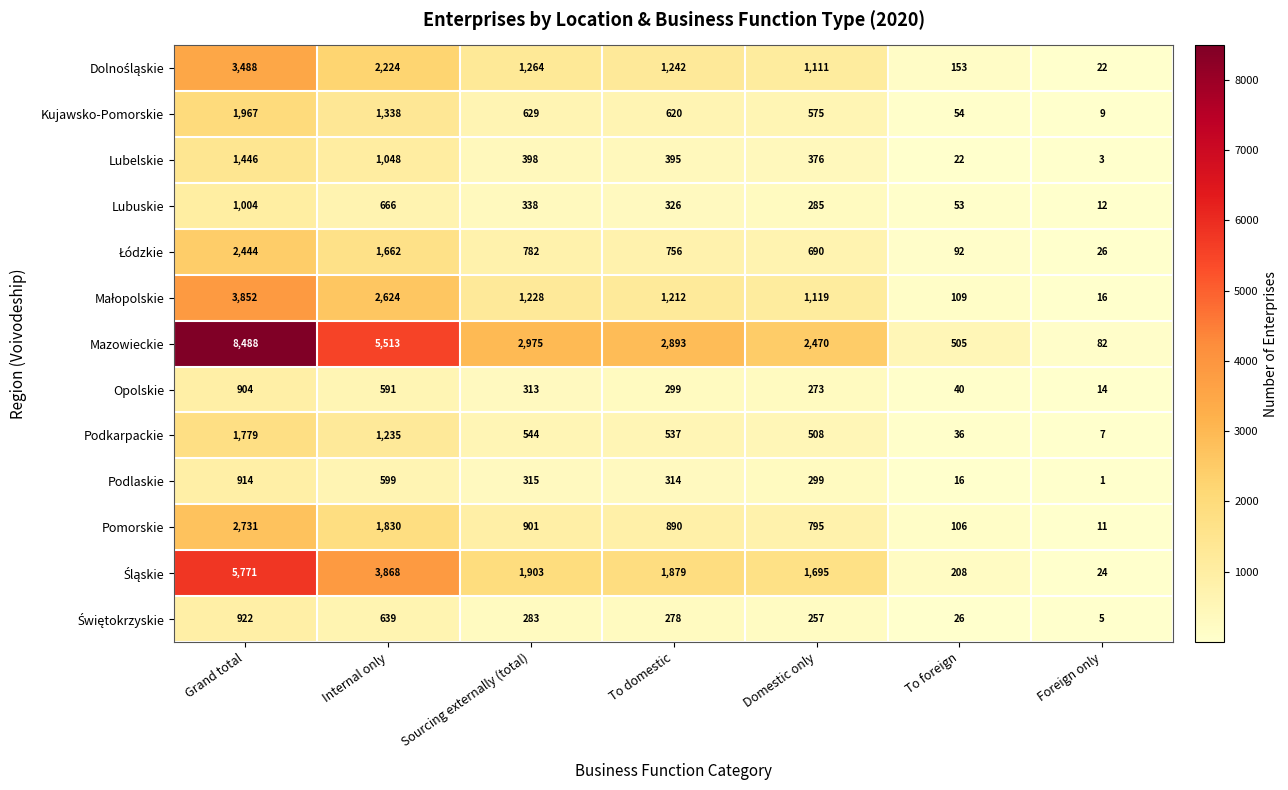

What is the lowest value of the Opolskie series?

14